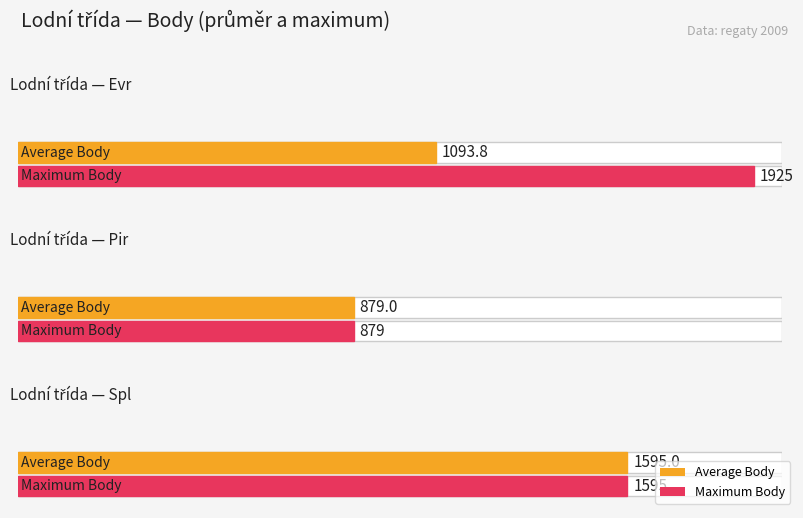

How many bars are there in each group?

2